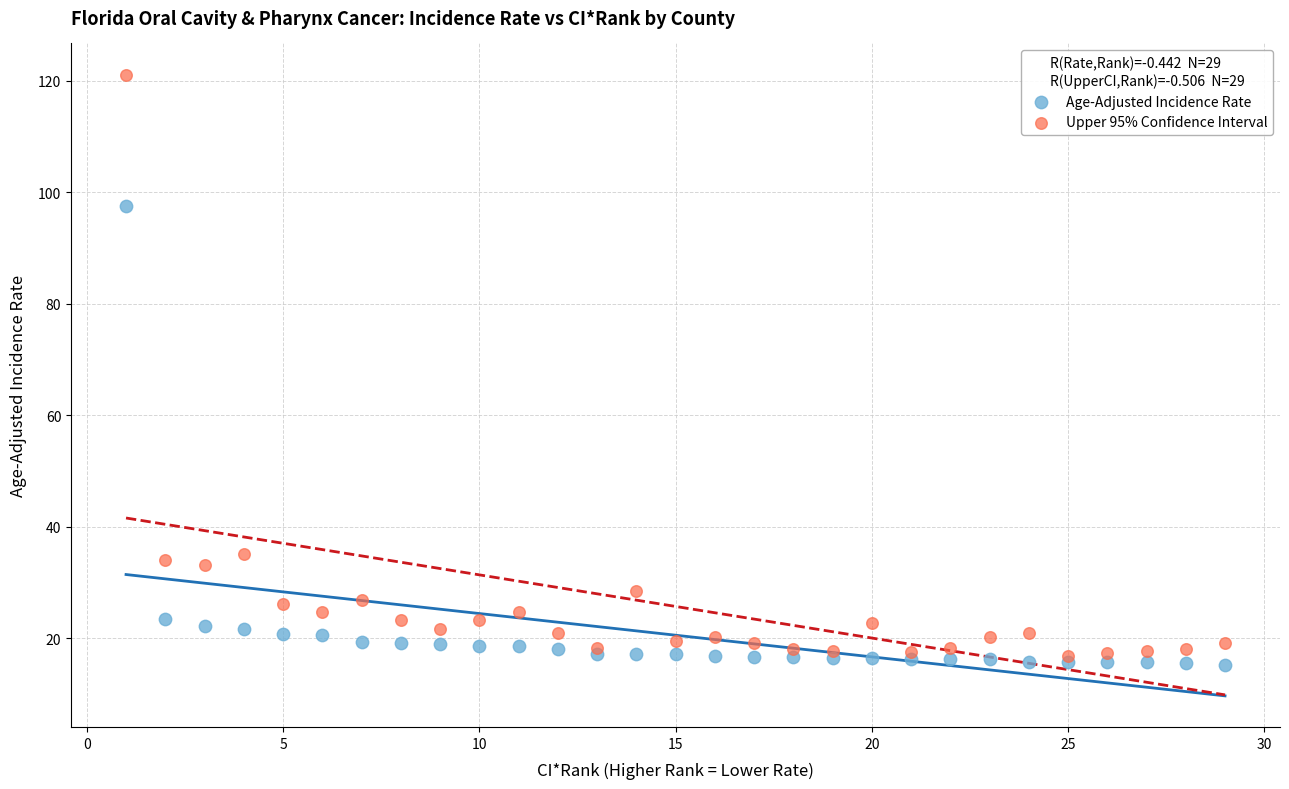

In the Upper 95% Confidence Interval series, what Y value is closest to 69?

35.2